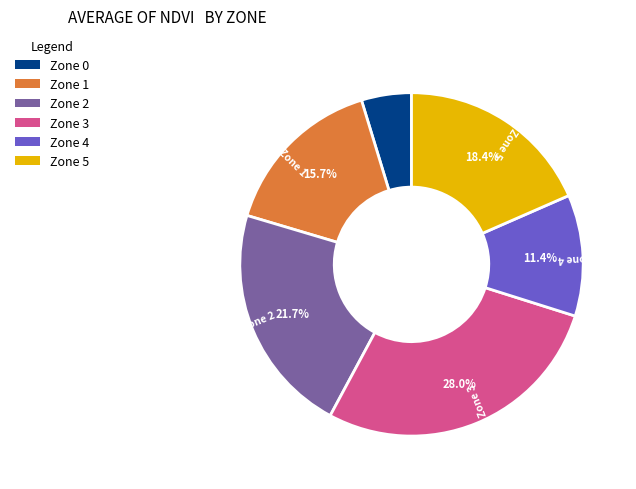

Is there a majority slice in this chart?

No